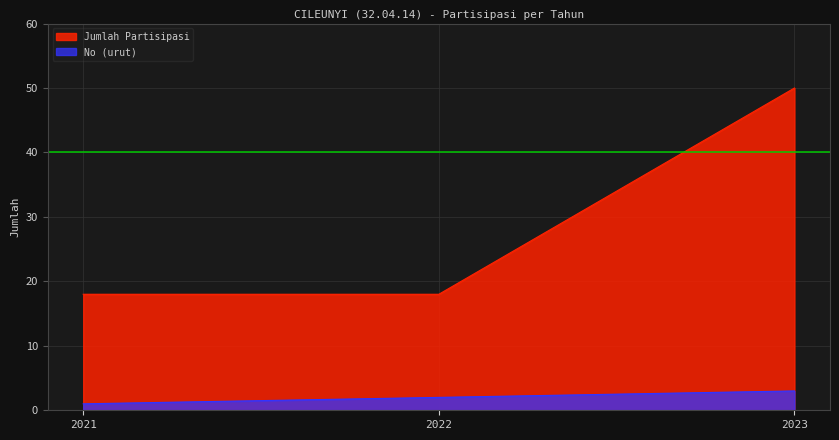

What is the smallest value displayed?

1